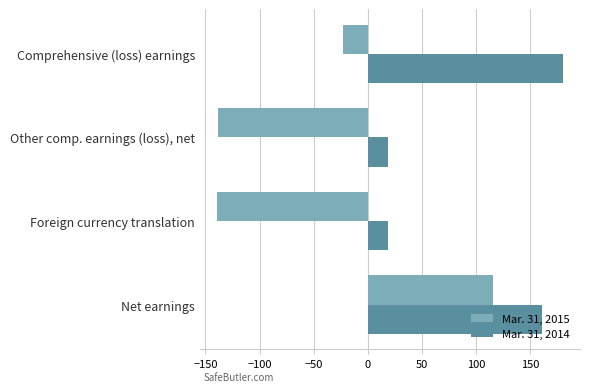

Which category has the highest value in the Mar. 31, 2014 series?

Comprehensive (loss) earnings